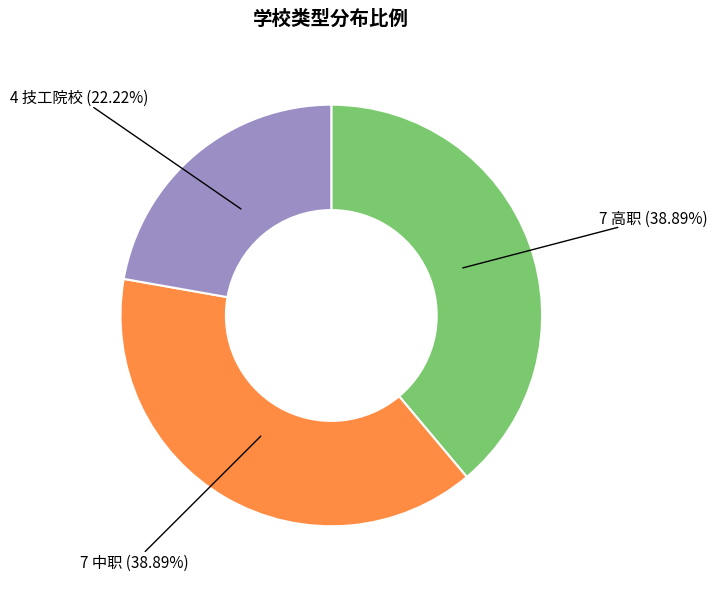

Does any single category account for the majority?

No